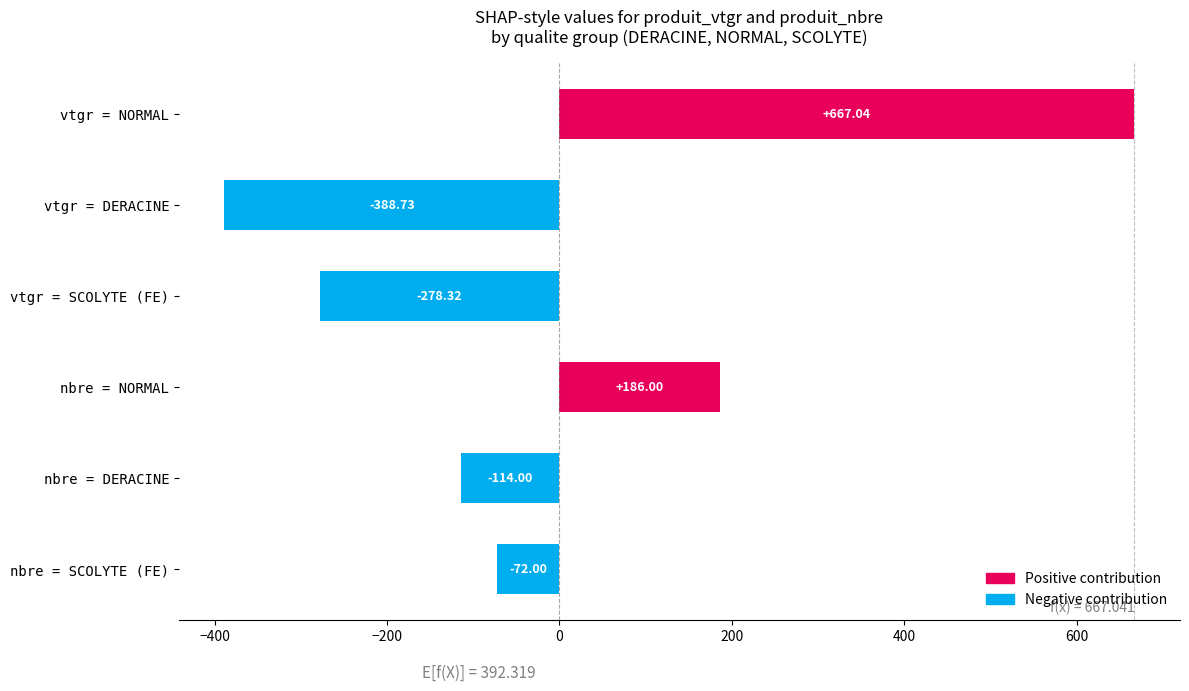

How many distinct data groups are displayed?

1